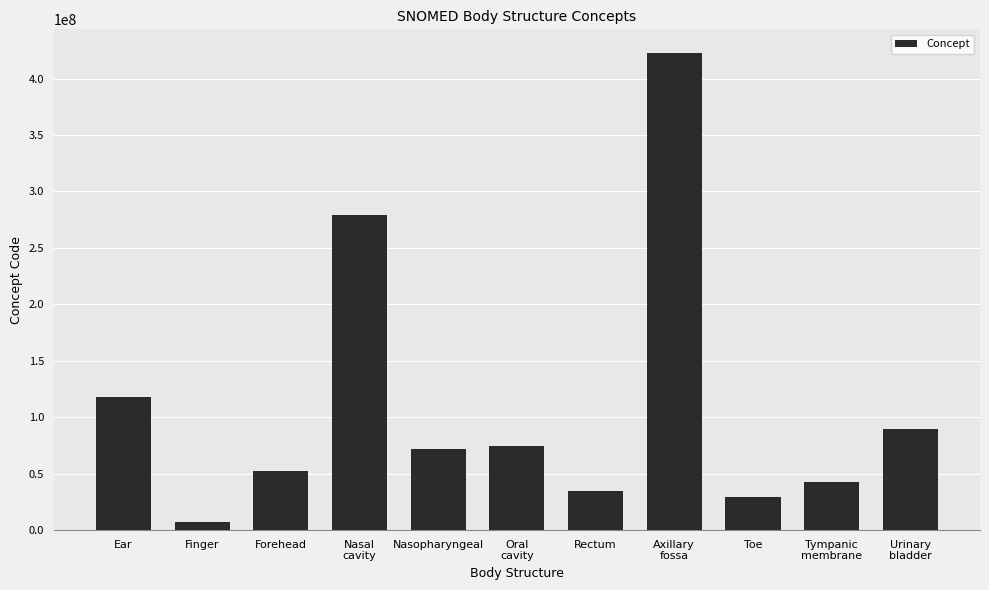

Reading right to left, extract all data points from this chart.

Urinary
bladder=89837001	Tympanic
membrane=42859004	Toe=29707007	Axillary
fossa=422543003	Rectum=34402009	Oral
cavity=74262004	Nasopharyngeal=71836000	Nasal
cavity=279549004	Forehead=52795006	Finger=7569003	Ear=117590005